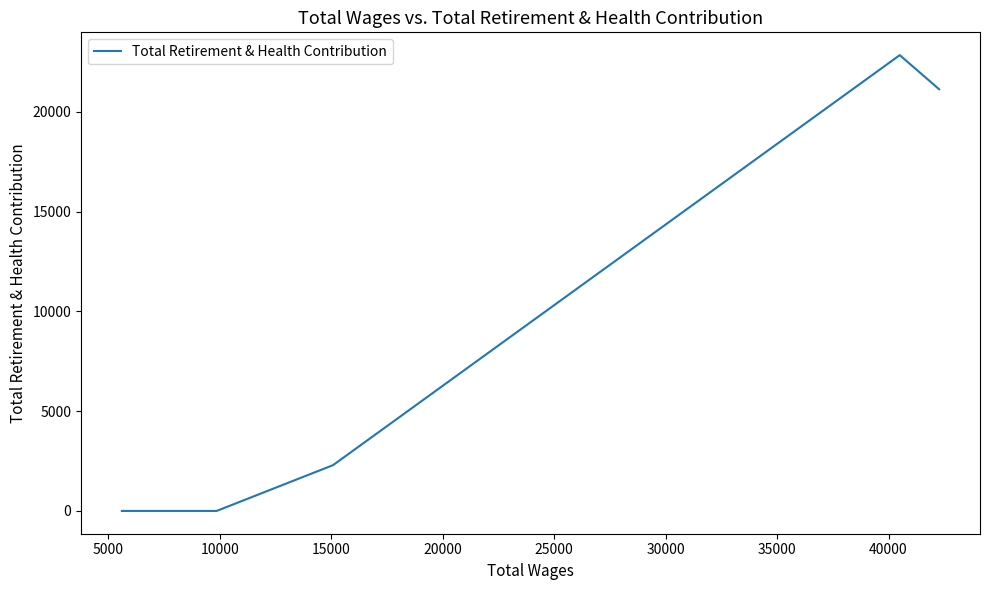

How many interior local peaks (higher than both neighbors) does the data have?

1